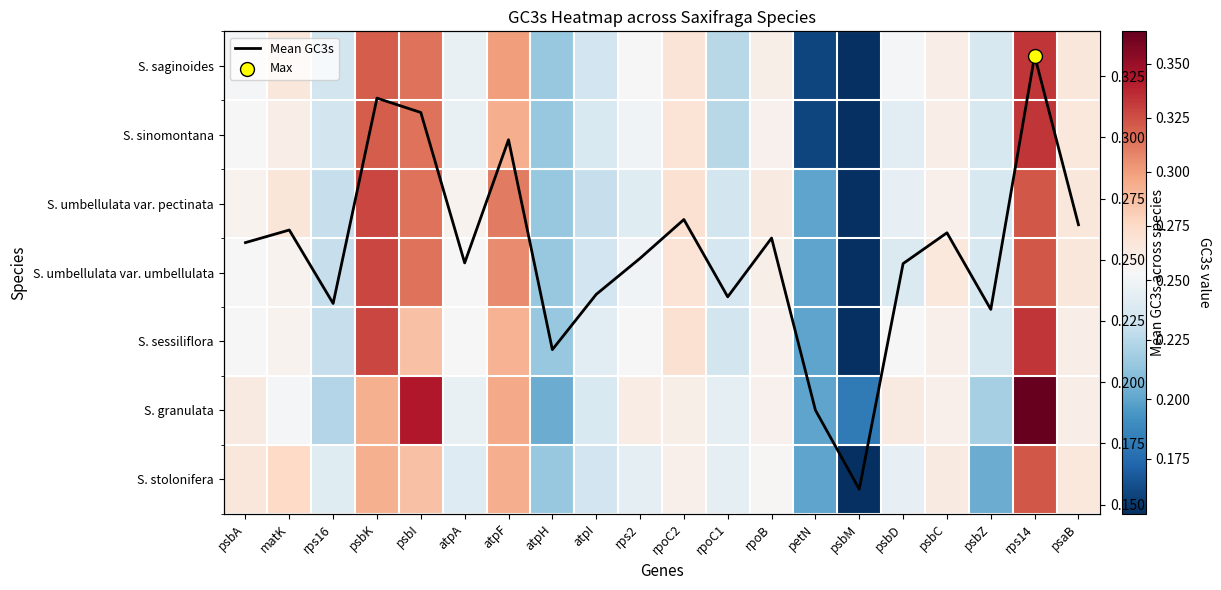

How many series are shown in this chart?

8